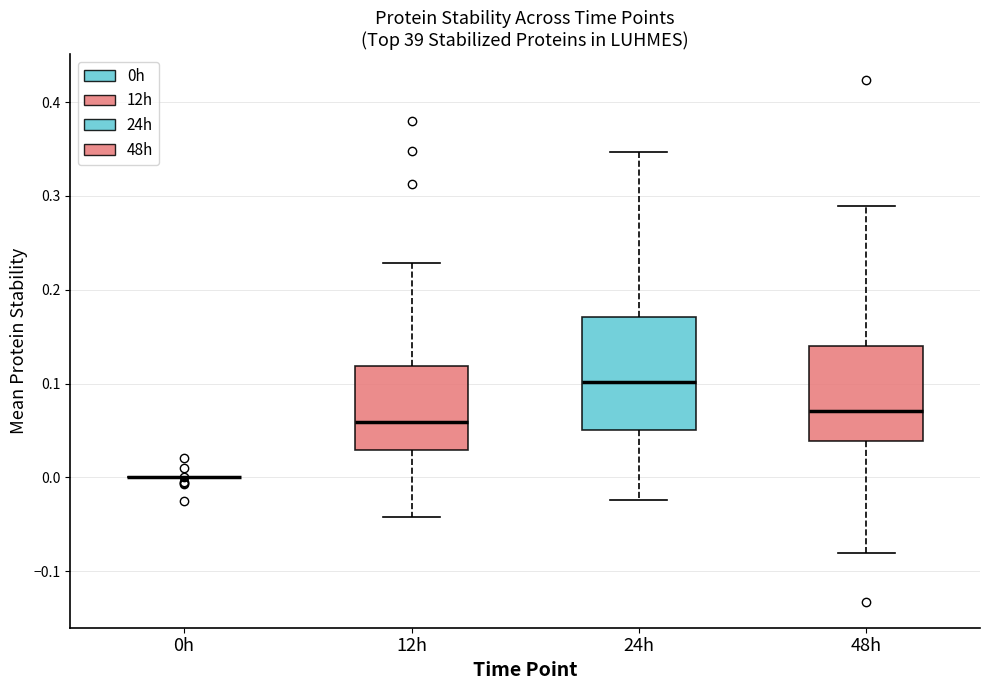

Where does the median line of the box for 24h sit on the y-axis? The values are not printed on the chart, so give them approximately, as read against the axis.

0.10